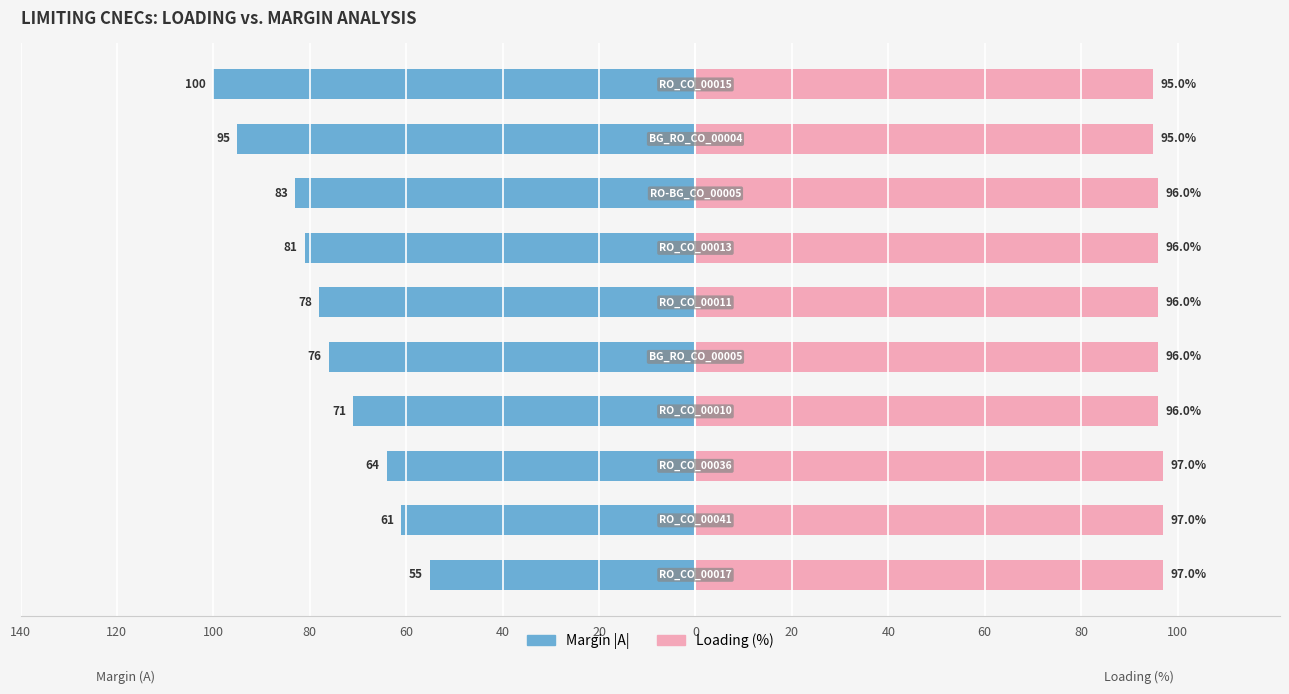

Reading left to right, what are all the values shown in this chart?

Loading (%): 97	97	97	96	96	96	96	96	95	95
Margin |A|: -55	-61	-64	-71	-76	-78	-81	-83	-95	-100